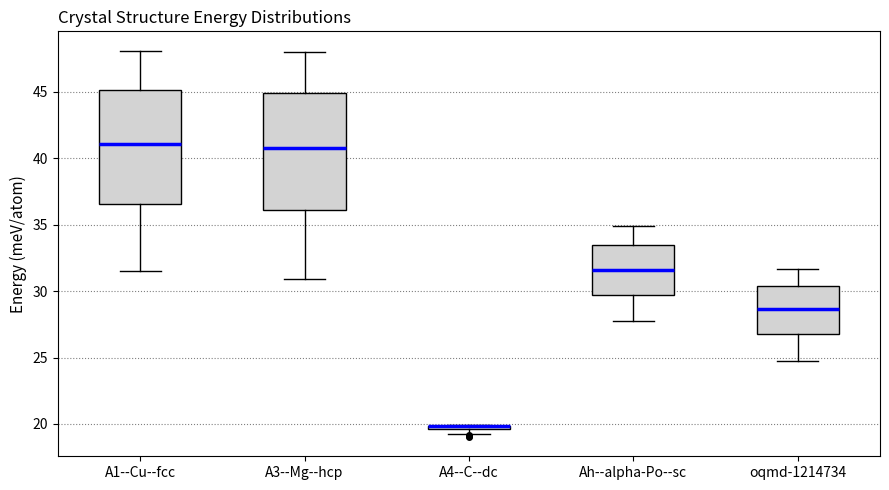

Where is the upper edge of the box for A1--Cu--fcc on the y-axis? The values are not printed on the chart, so give them approximately, as read against the axis.

45.0